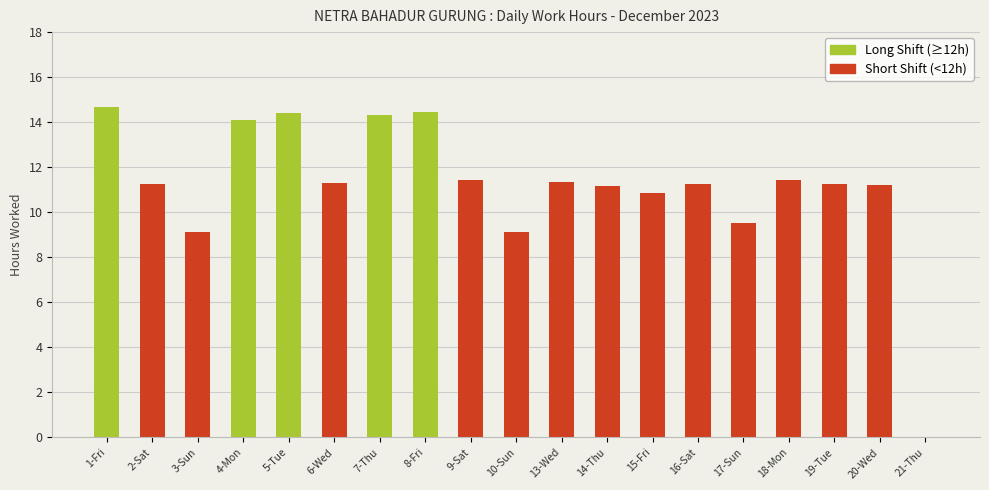

What is the sum of all values?

212.2